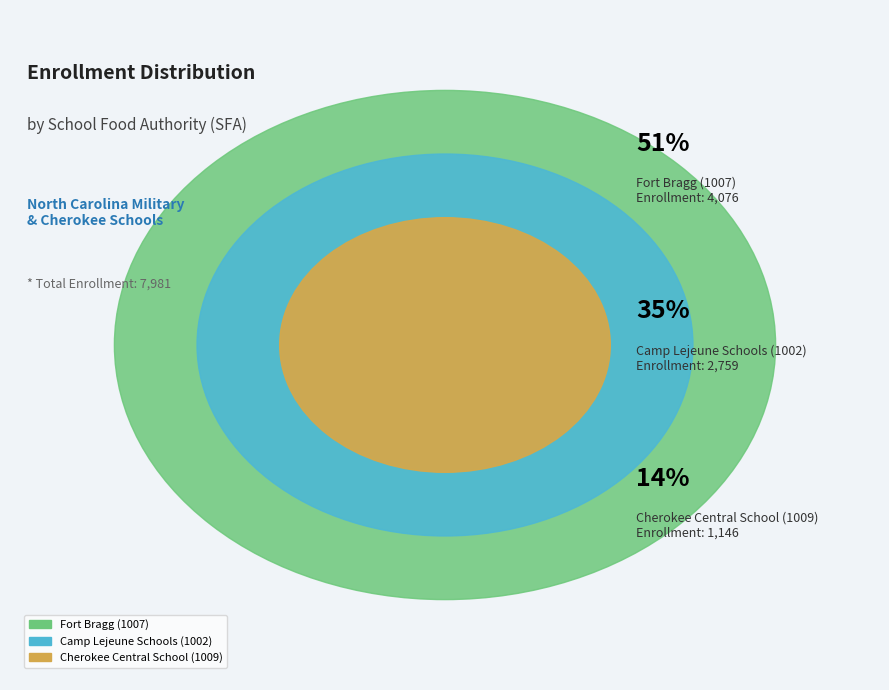

To the nearest percent, what is the difference between the Camp Lejeune Schools (1002) and Cherokee Central School (1009) slice percentages?

20%